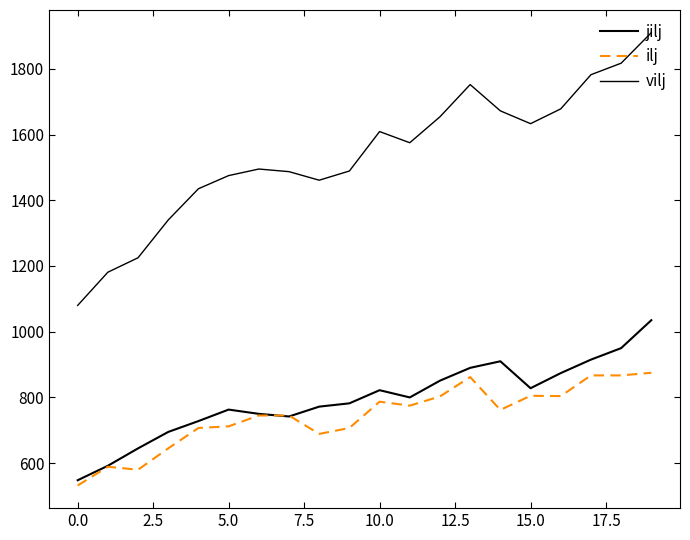

Does the chart display data point markers on the line(s)?

No